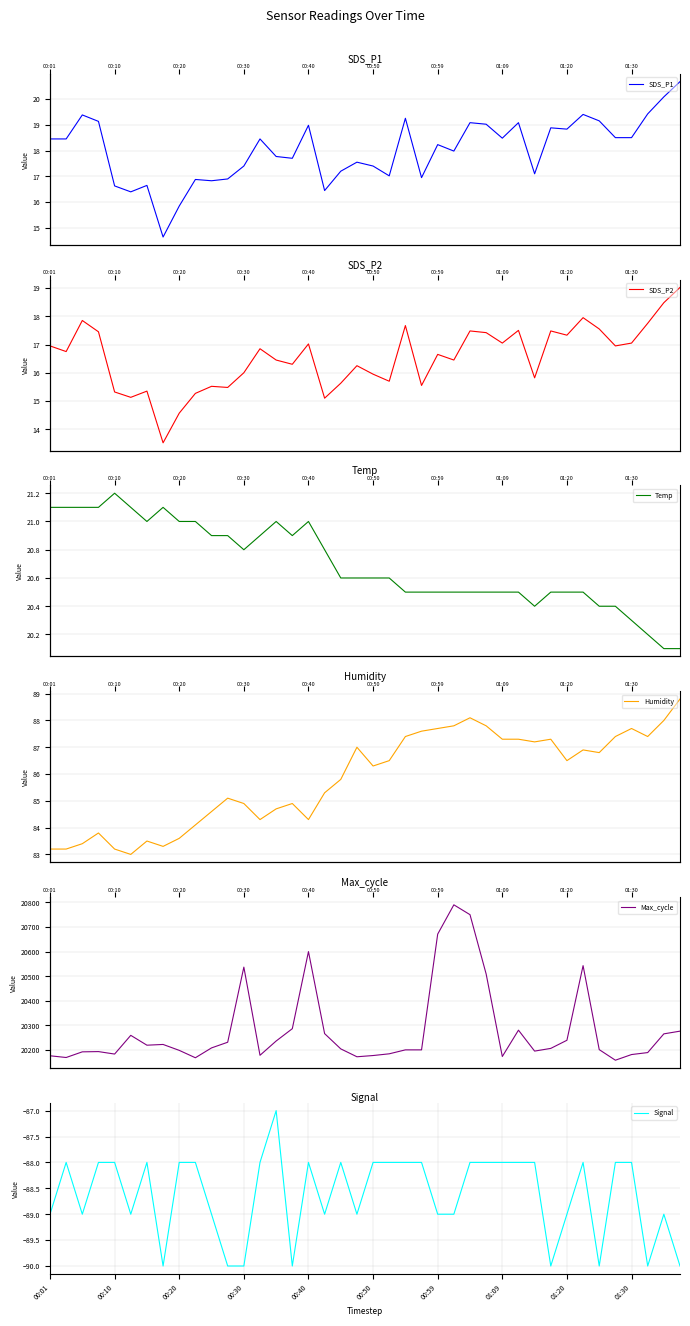

True or false: Temp has a value of 8.0 at 17.

False